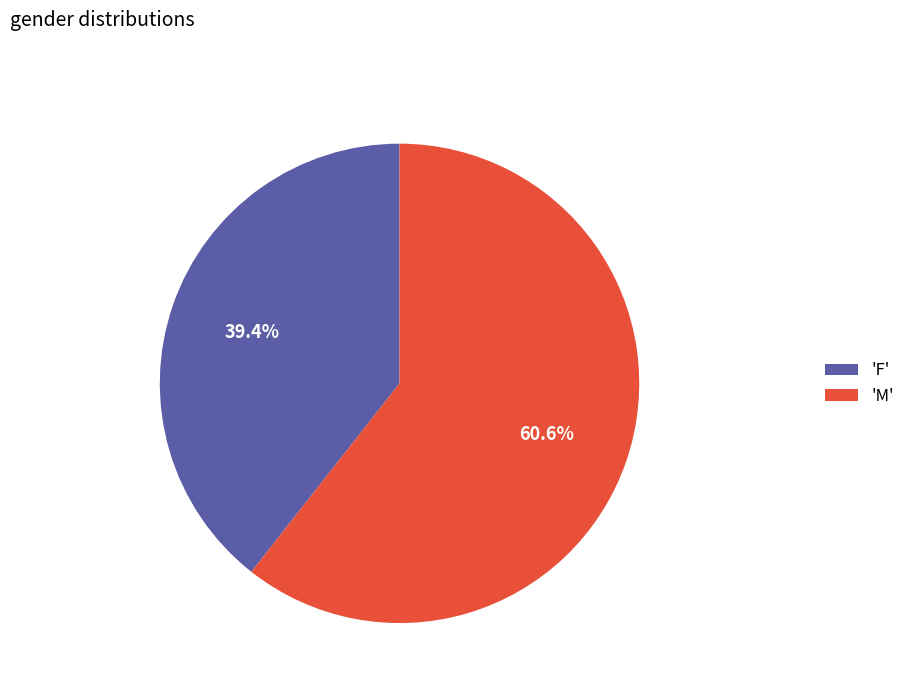

To the nearest percent, what is the average slice percentage?

50%